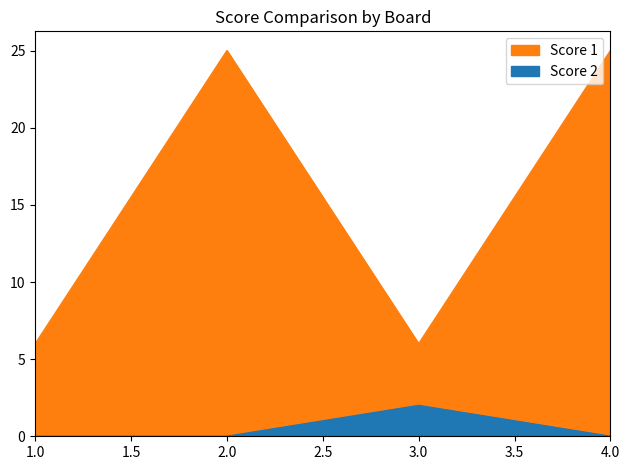

Reading left to right, what are all the values shown in this chart?

Score 1: 6	25	6	25
Score 2: 0	0	2	0